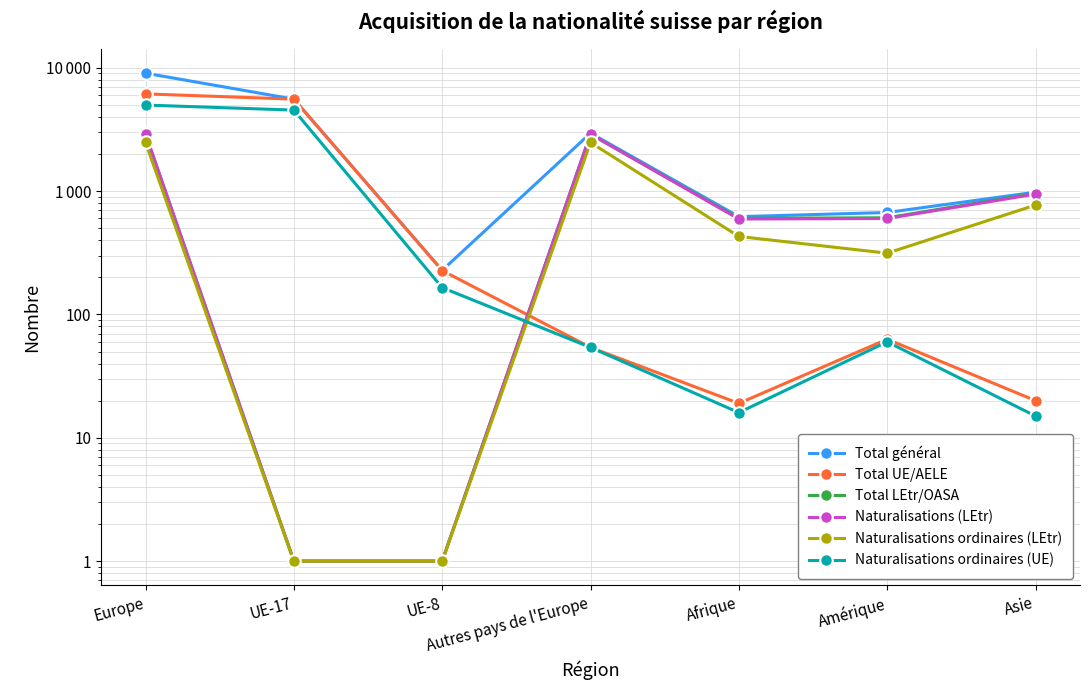

True or false: Total général has more than 1 interior local peaks.

False